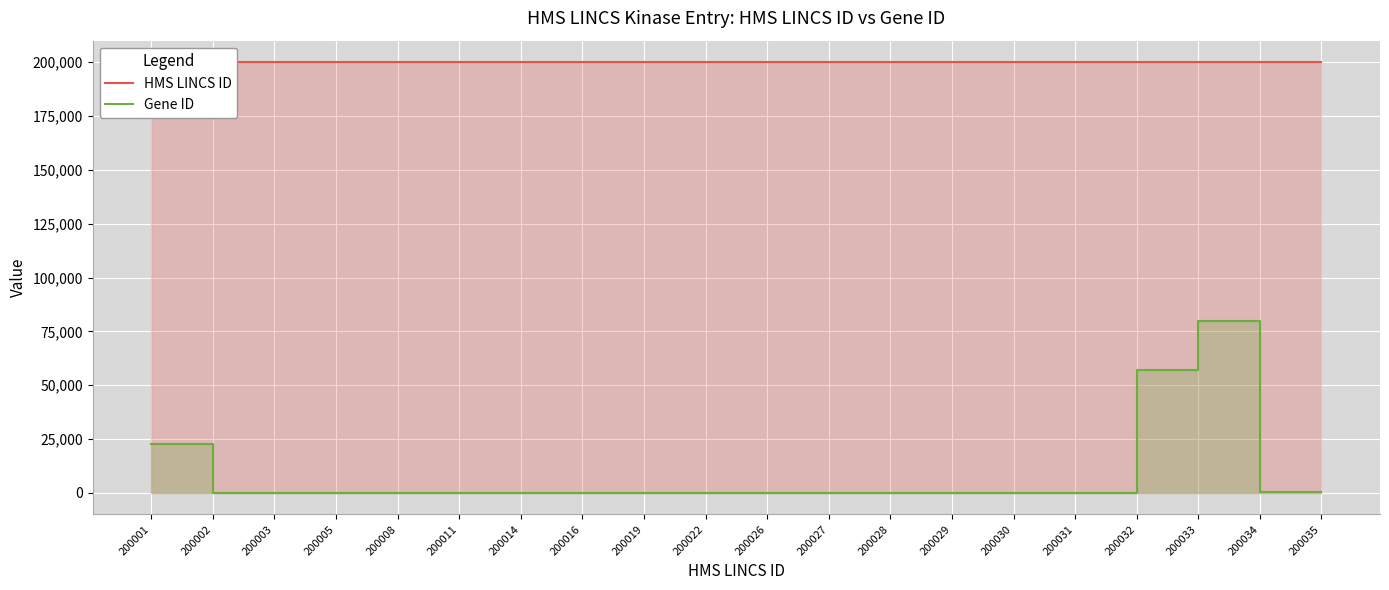

Which category has the lowest value in the Gene ID series?

200002